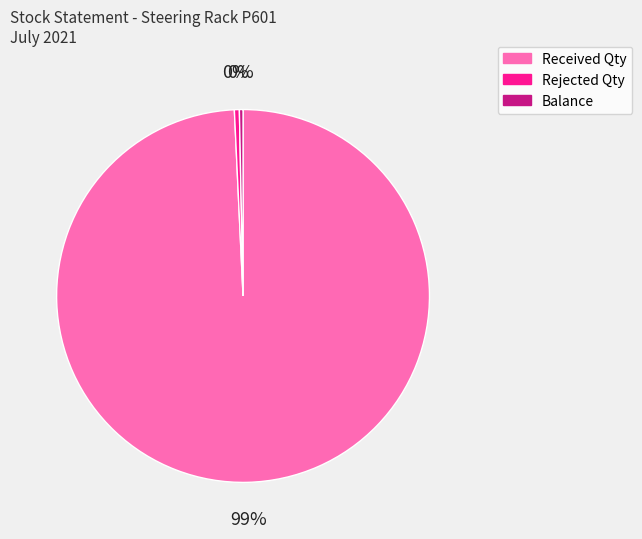

Is it true that Balance is 9% of the pie?

False